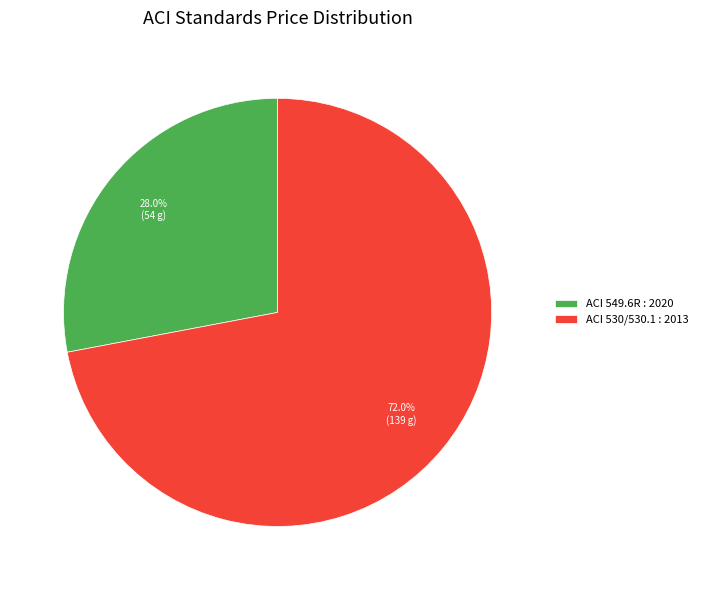

Combined, do ACI 530/530.1 : 2013 and ACI 549.6R : 2020 account for over 50%?

Yes